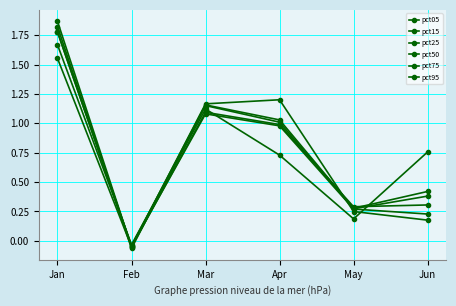

Does the chart display data point markers on the line(s)?

Yes